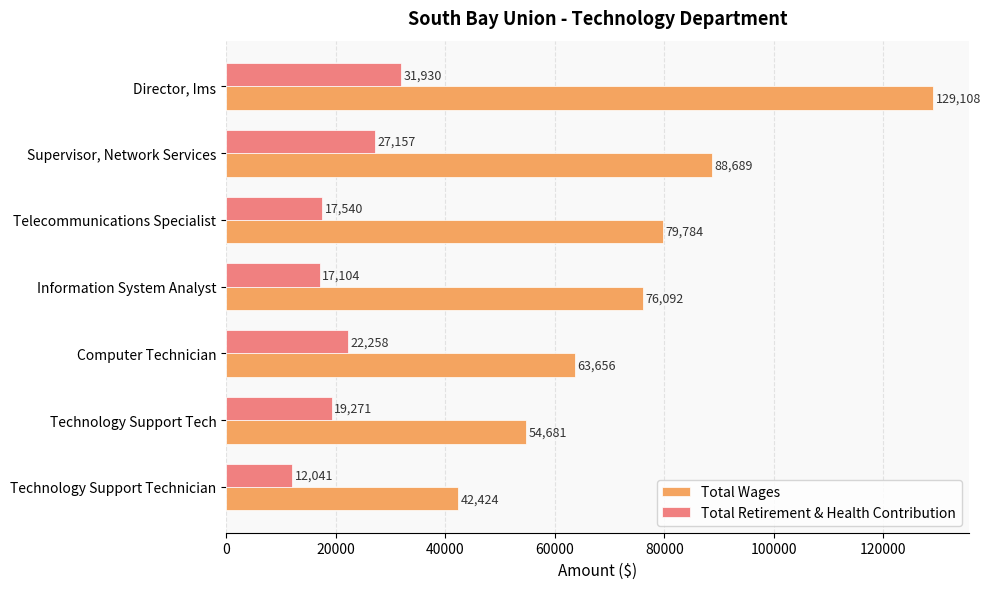

What are all the series names shown in the legend?

Total Wages, Total Retirement & Health Contribution